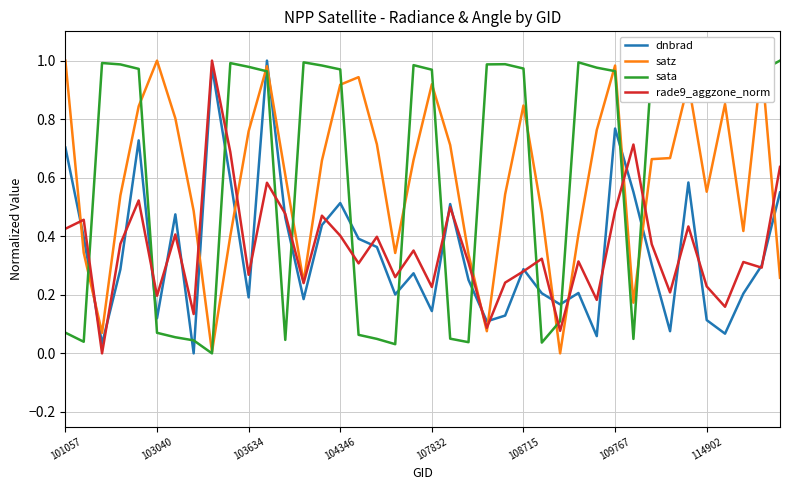

True or false: sata and rade9_aggzone_norm cross at least once.

True